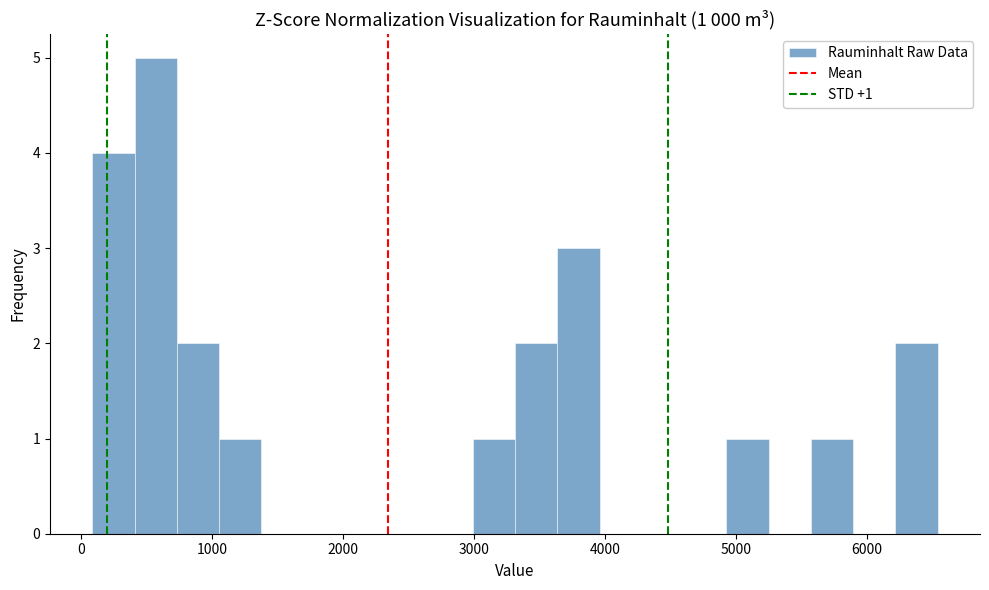

Read against the x-axis, roughly where is the centre of the tallest bar?

600